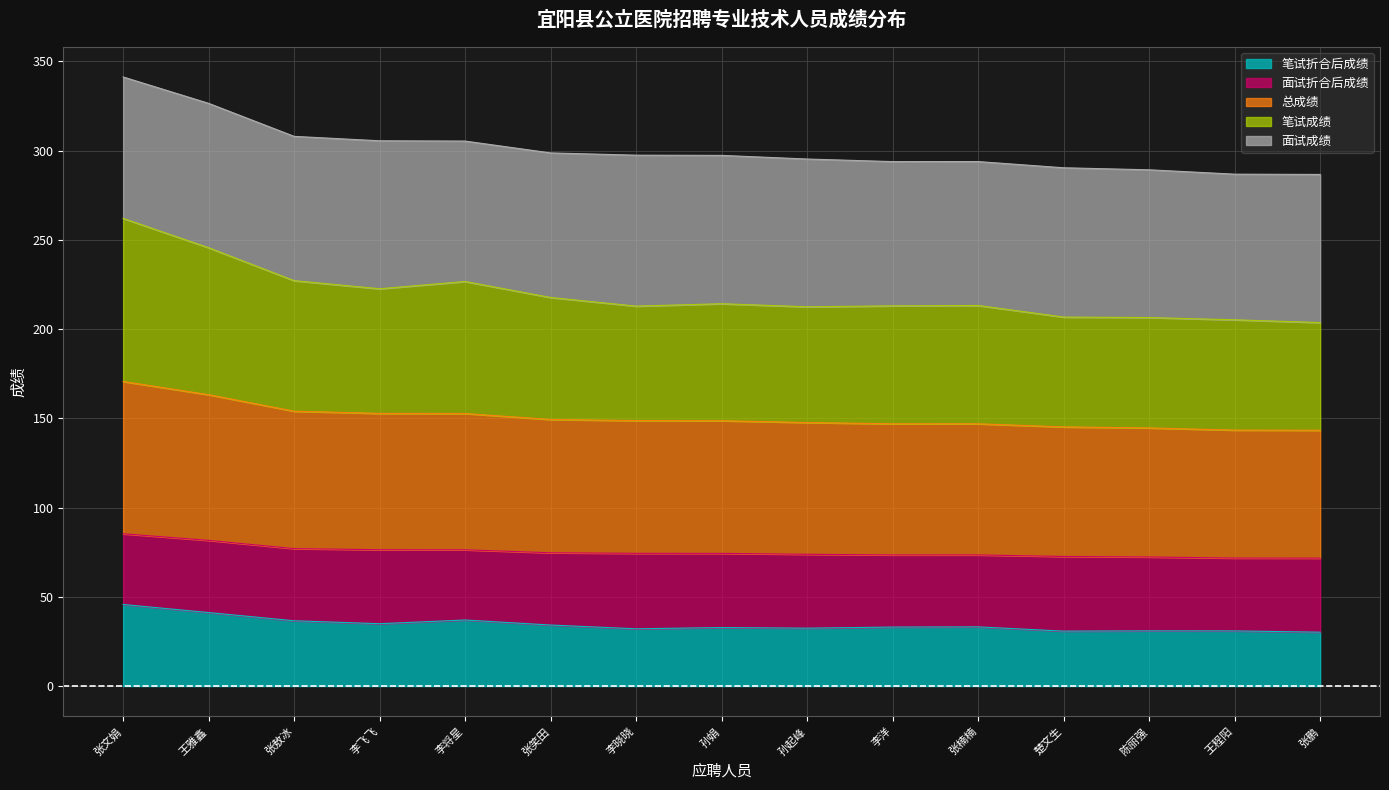

What is the total value across all series at 陈丽强?

289.3